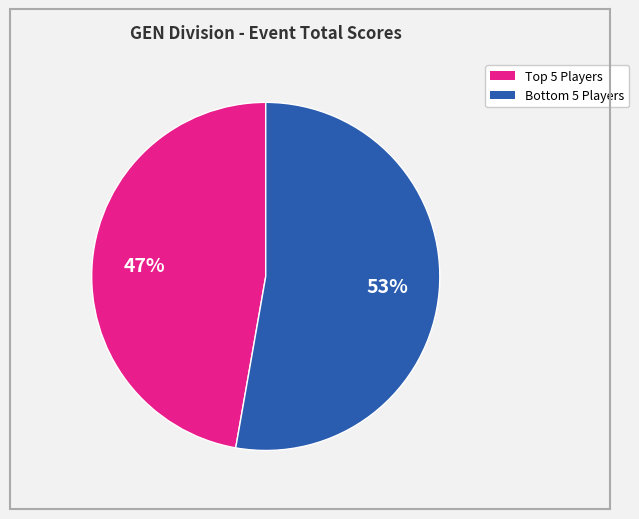

Count the number of slices in the pie.

2